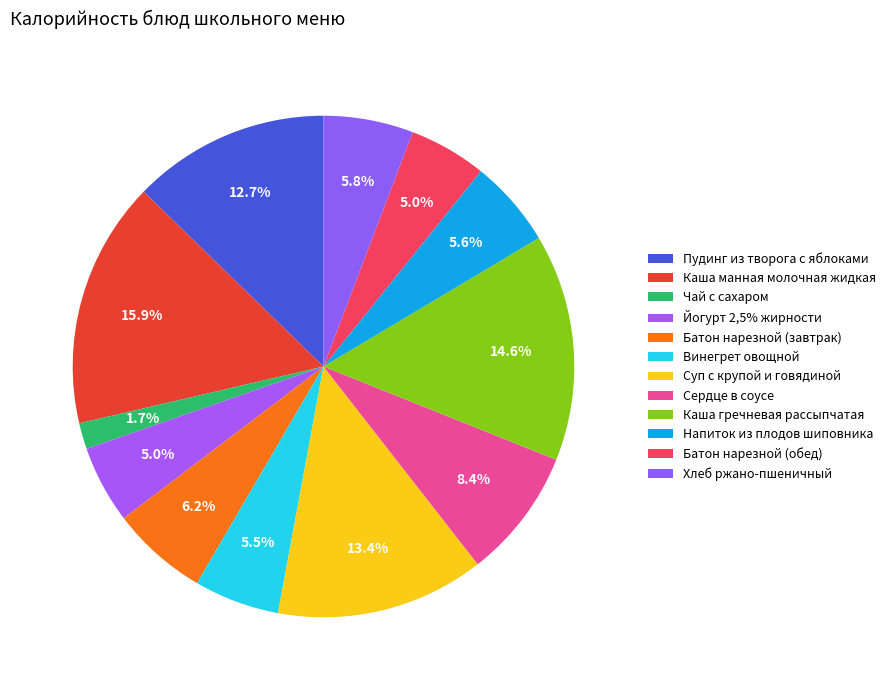

To the nearest percent, what portion does Каша гречневая рассыпчатая represent?

15%